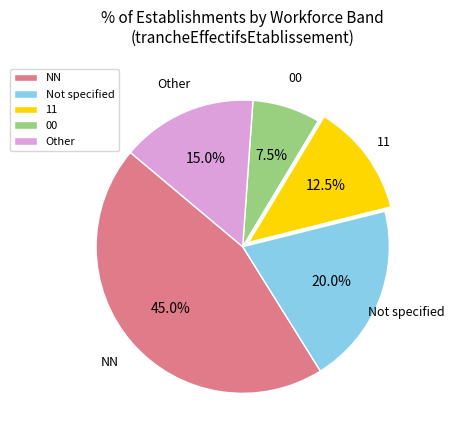

What is the smallest slice in the pie chart?

00